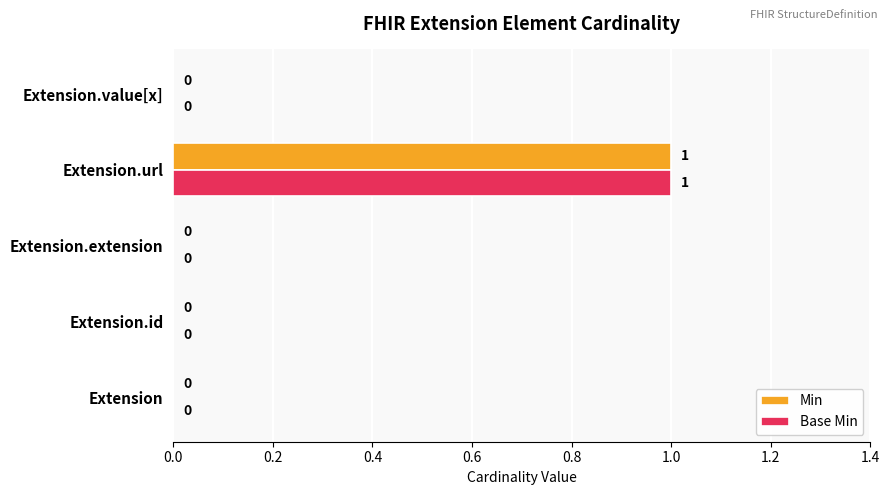

At which category does the chart reach its peak across all series?

Extension.url